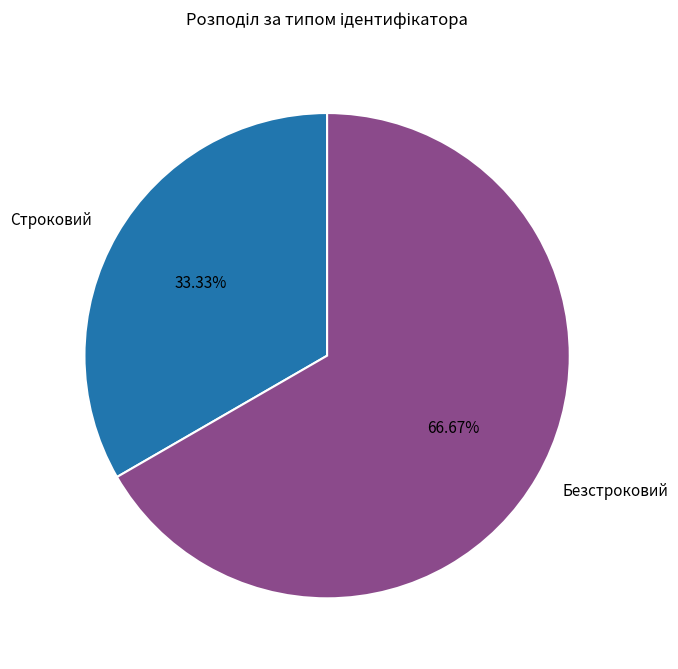

Rank the categories by value from lowest to highest.

Строковий, Безстроковий